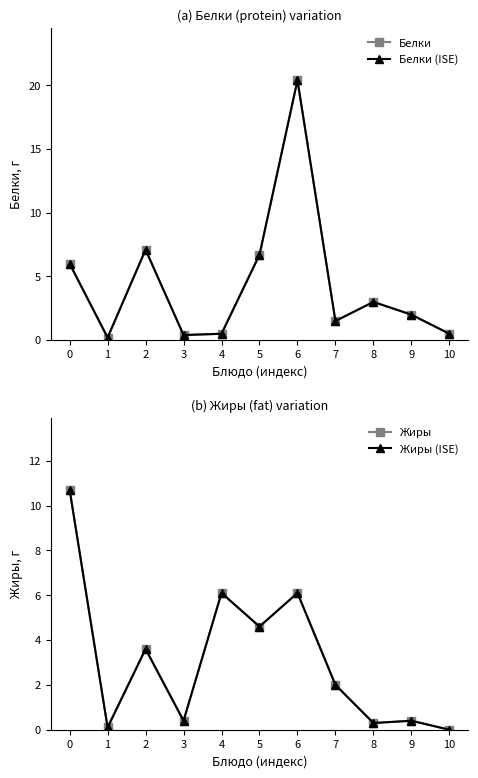

Which series has the largest total across all categories?

Белки